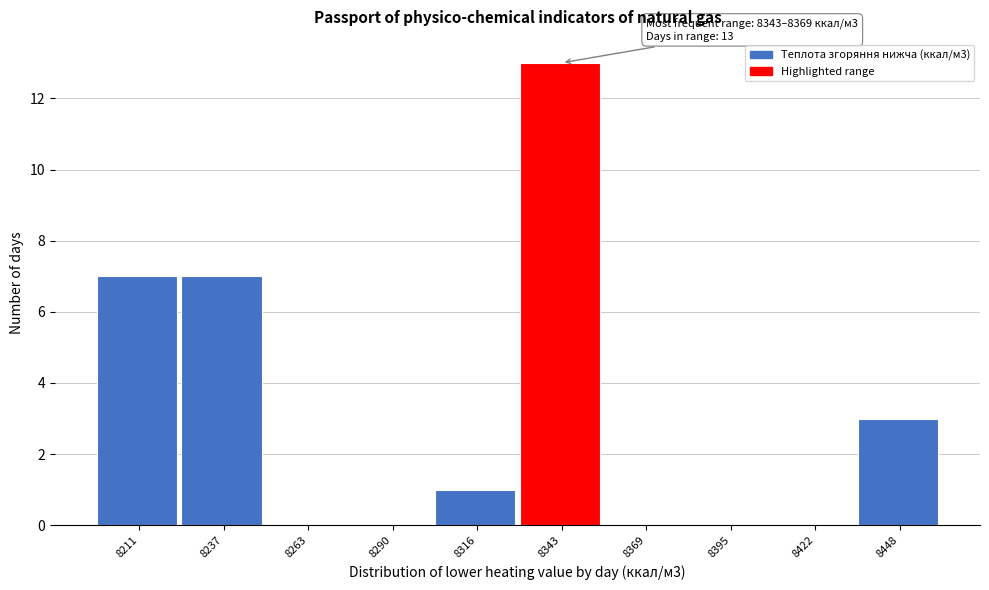

Reading left to right, what are all the values shown in this chart?

8211=7	8237=7	8263=0	8290=0	8316=1	8343=13	8369=0	8395=0	8422=0	8448=3